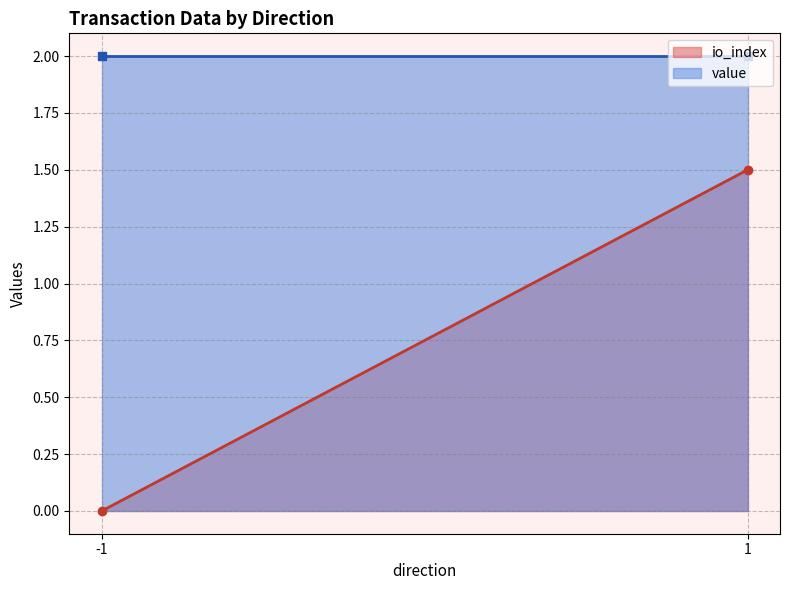

What is the average value of the io_index series?

0.8